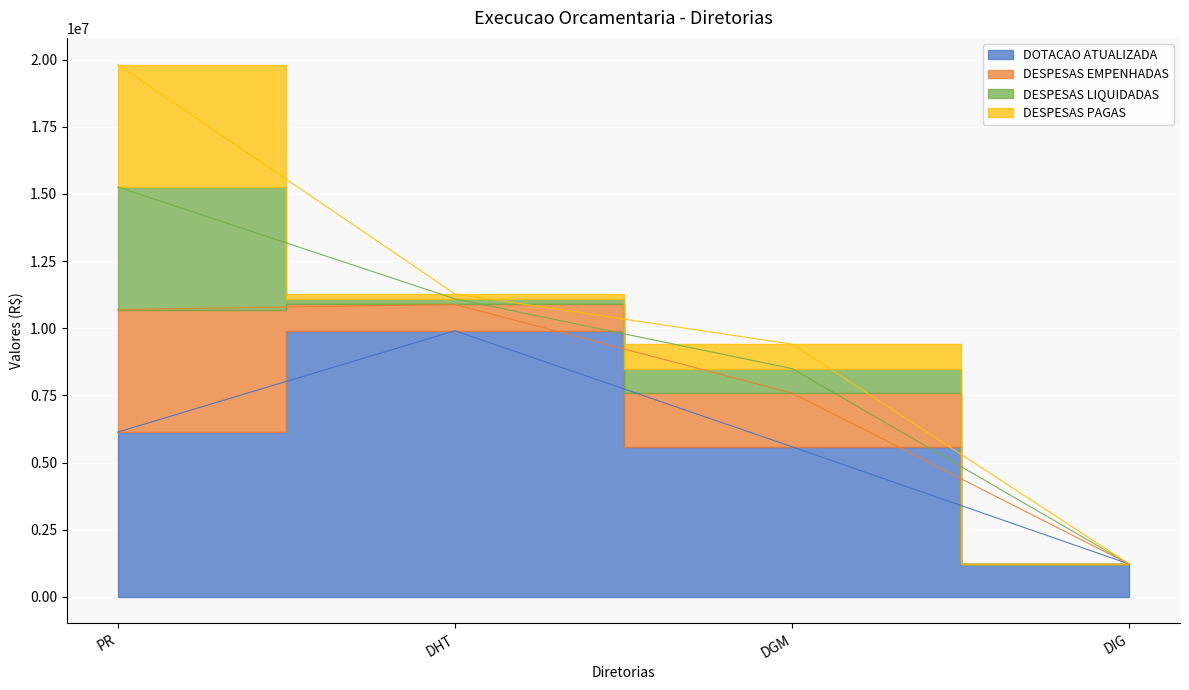

Does the chart display data point markers on the line(s)?

No